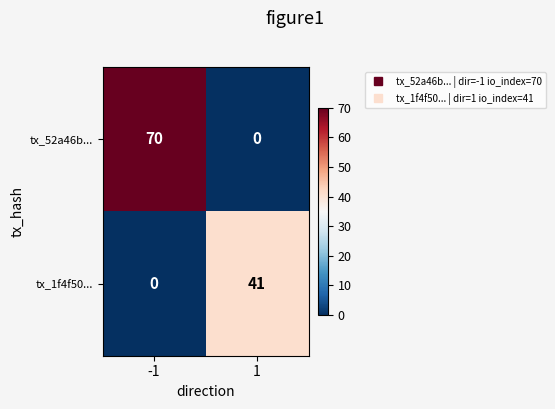

What is the difference between the highest and lowest values at -1?

70